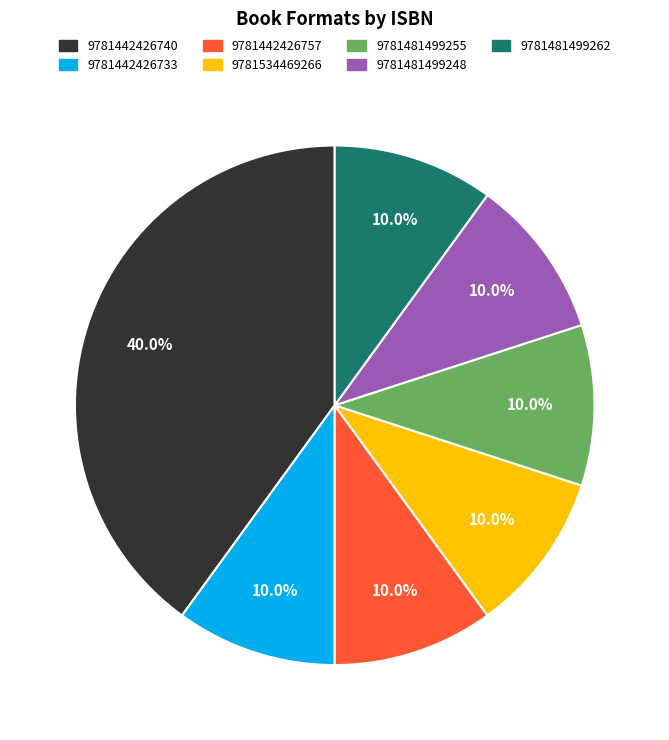

To the nearest percent, what percentage of the pie is 9781481499262?

10%